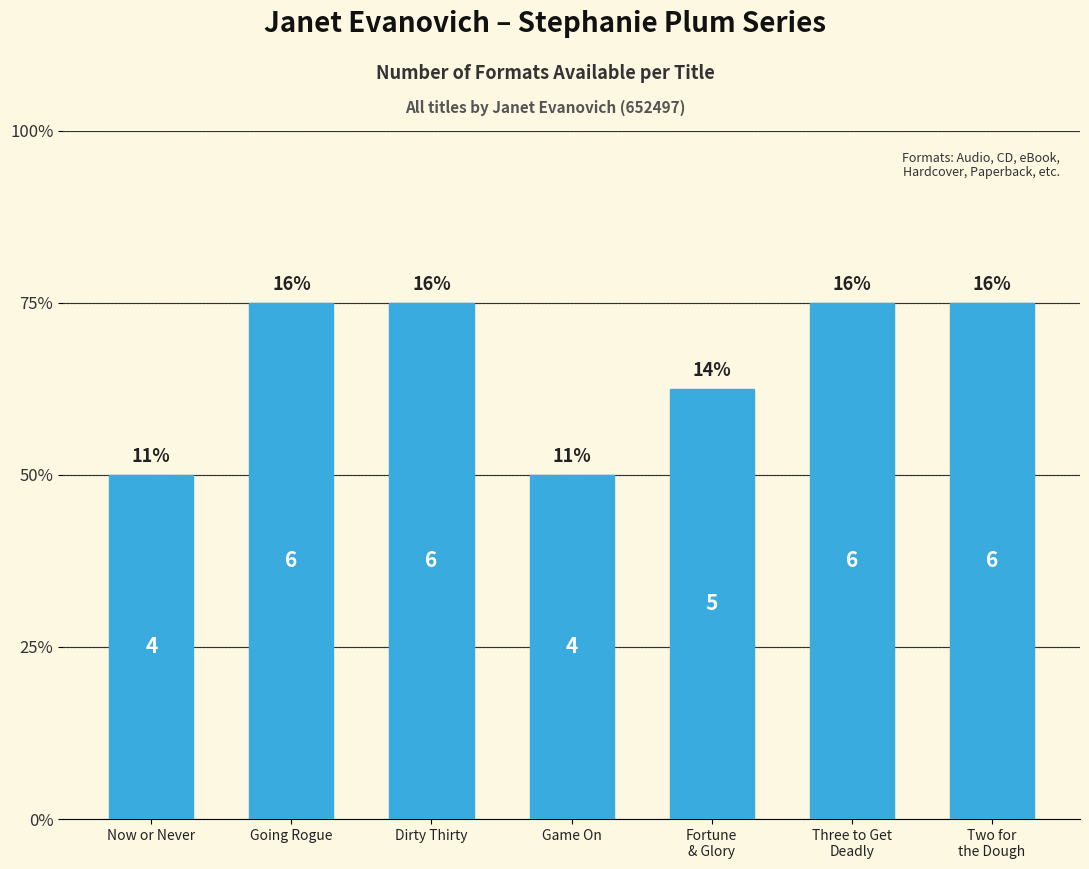

Approximately how many times larger is the value at Now or Never compared to Two for
the Dough?

0.7